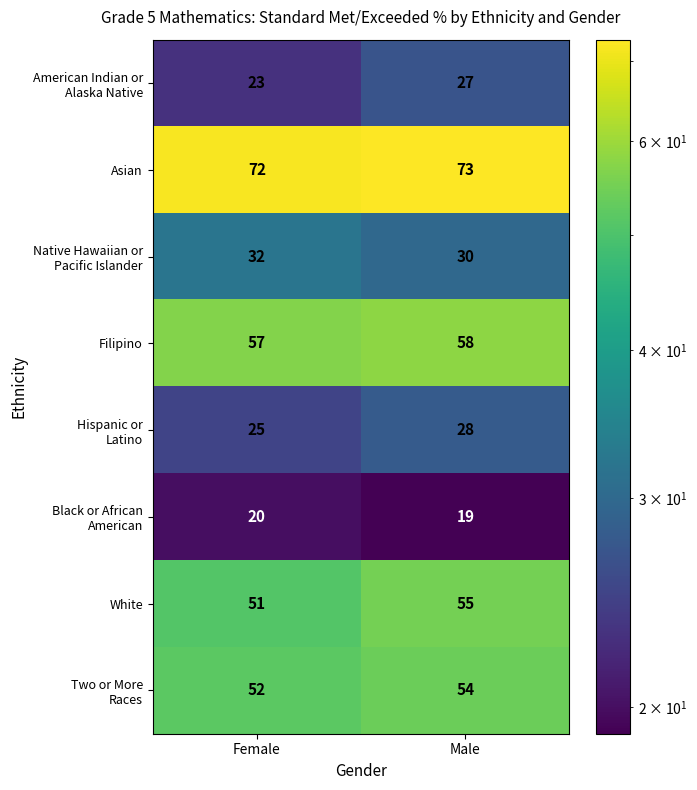

At how many categories does at least one series exceed 29?

2